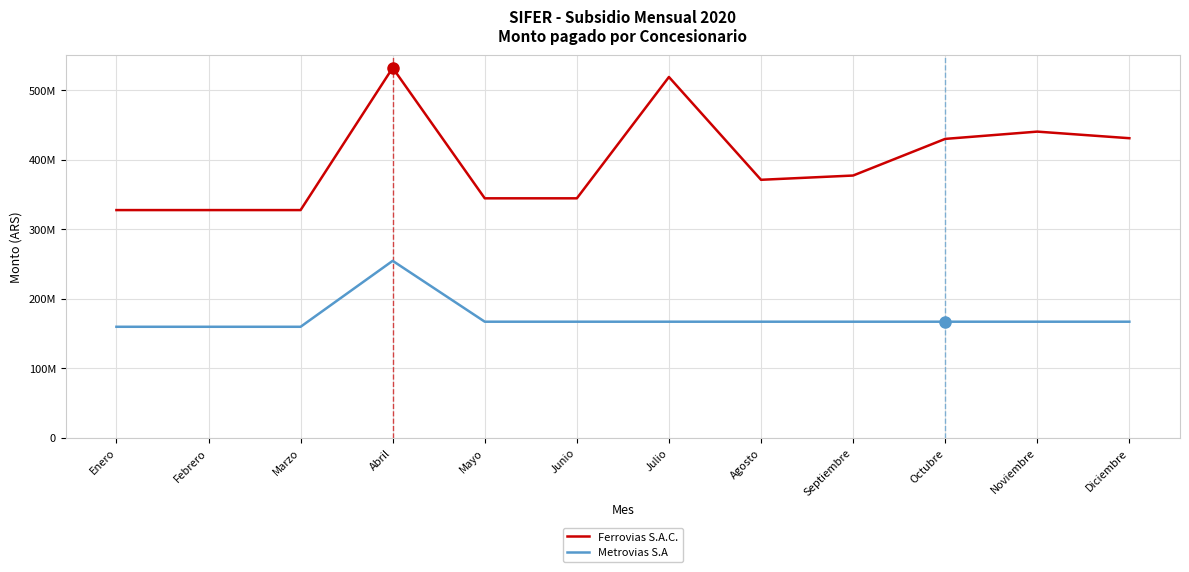

At Junio, list the series in order from smallest to largest.

Metrovias S.A, Ferrovias S.A.C.